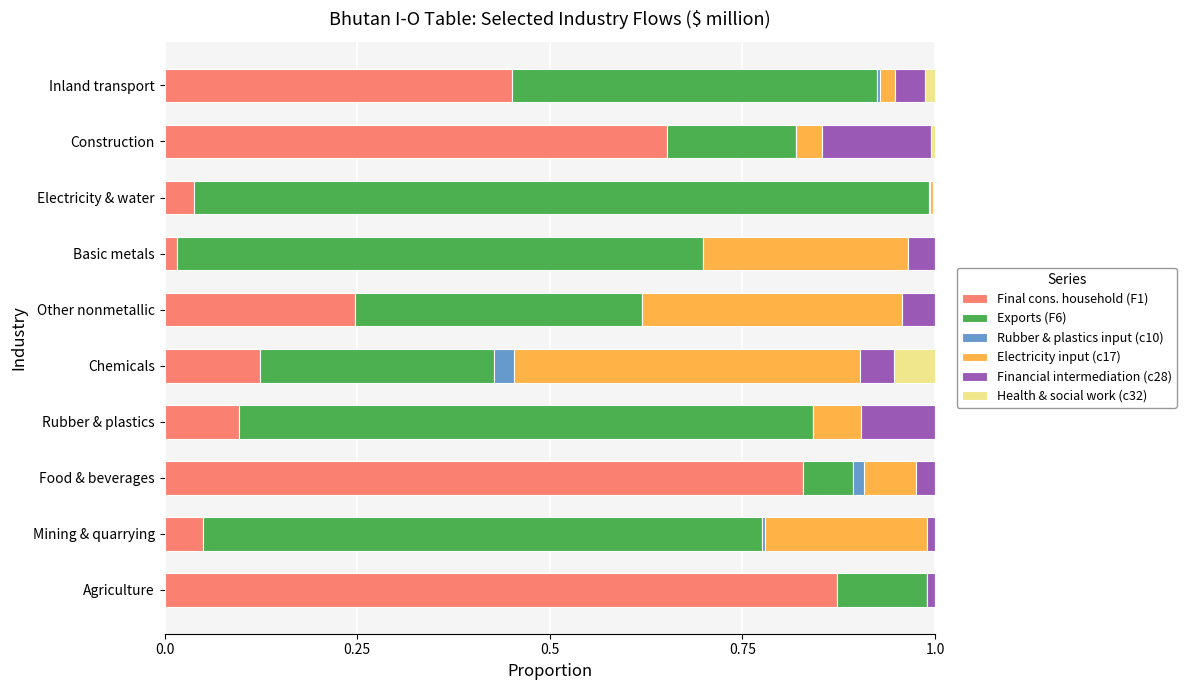

Is it true that Final cons. household (F1) equals 1.4 at Agriculture?

False